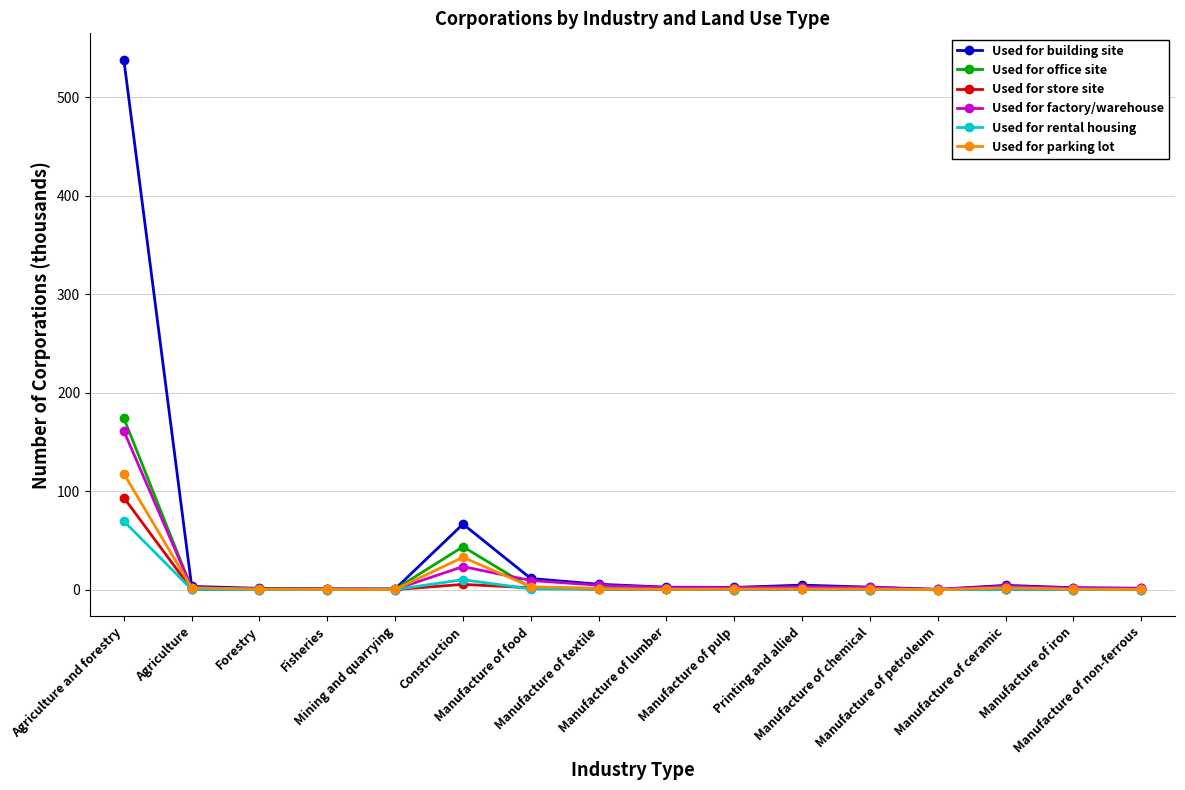

Which series has the widest spread of values?

Used for building site